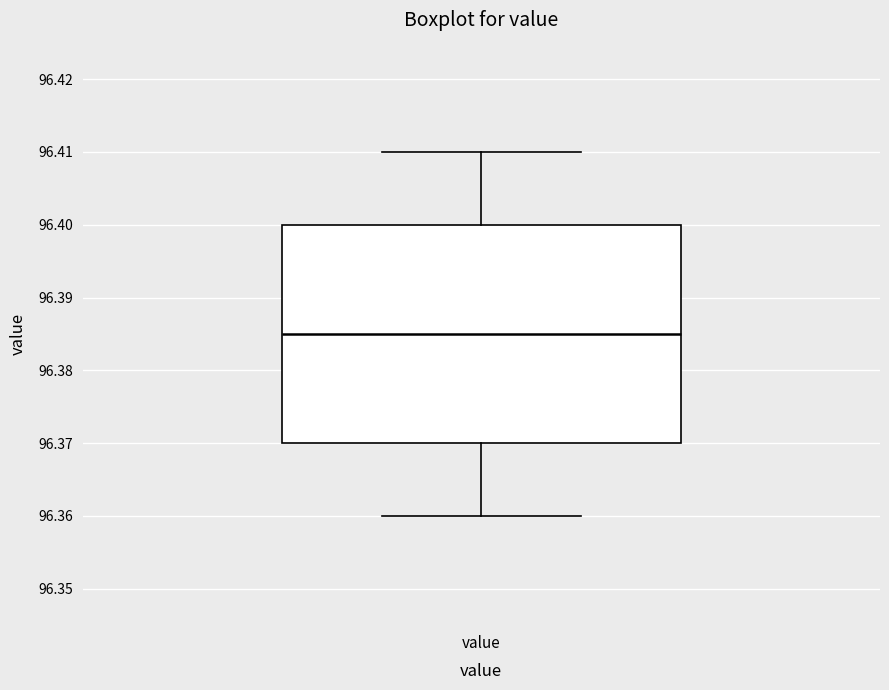

Read this box plot against the y-axis: the position of the median line, the range covered by the box, and the ends of both whiskers. The values are not printed on the chart, so give them approximately, as read against the axis.

median 96.385, box 96.370 to 96.400, whiskers 96.360 to 96.410